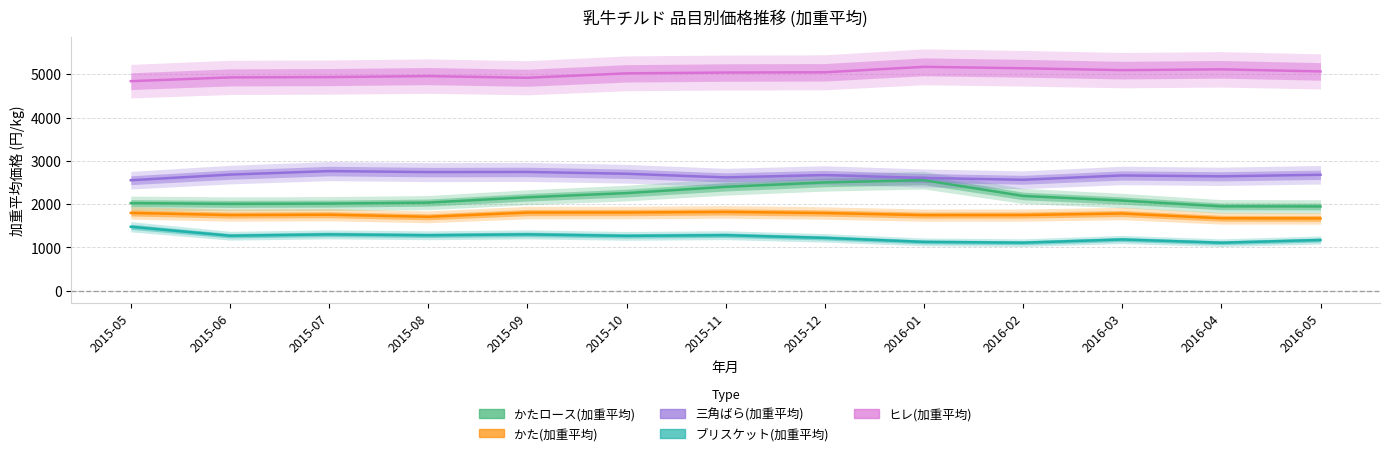

What are all the series names shown in the legend?

かたロース(加重平均), かた(加重平均), 三角ばら(加重平均), ブリスケット(加重平均), ヒレ(加重平均)